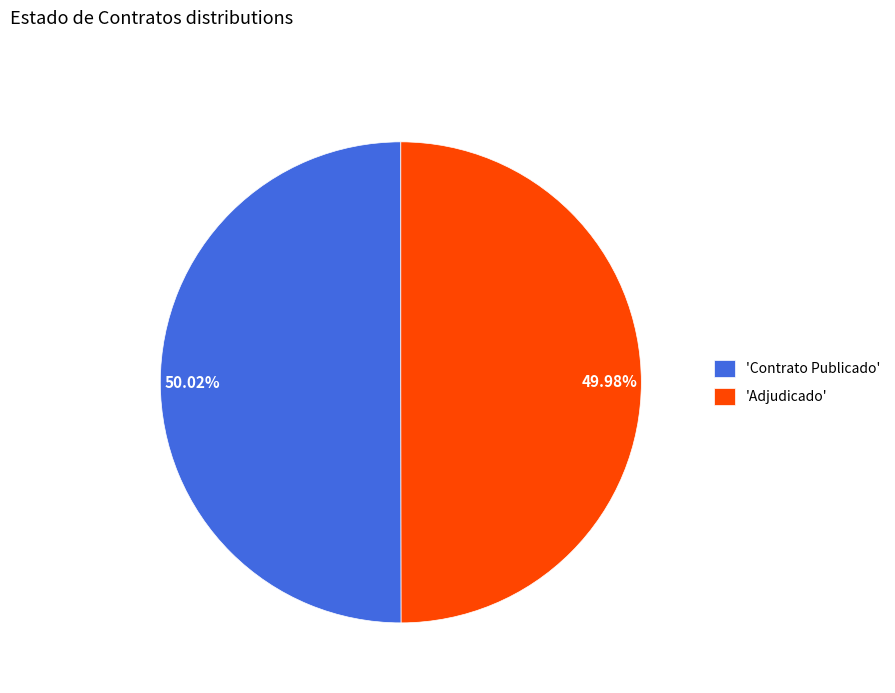

Does any single category account for the majority?

Yes